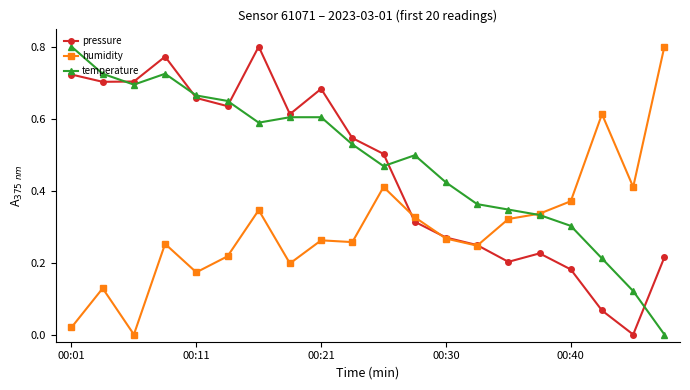

What are all the series names shown in the legend?

pressure, humidity, temperature